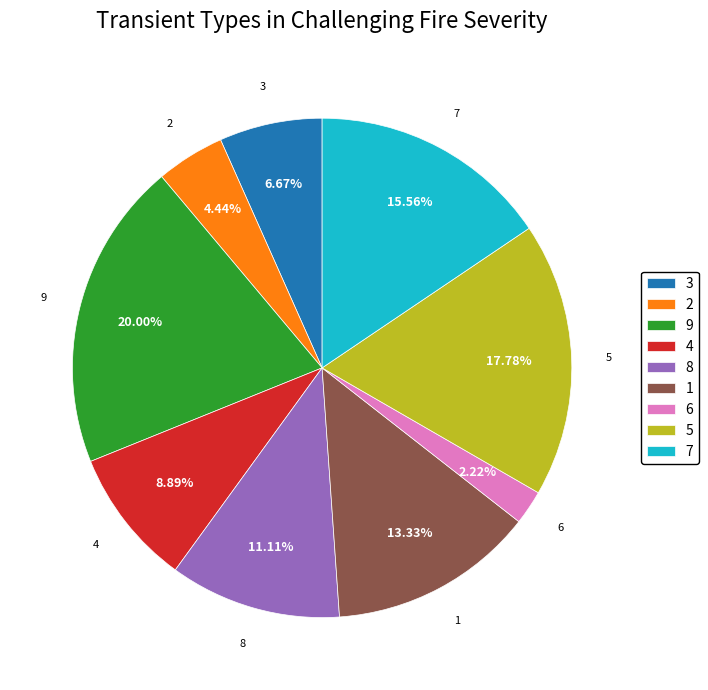

To the nearest percent, what is the difference between the largest and smallest slice percentages?

18%